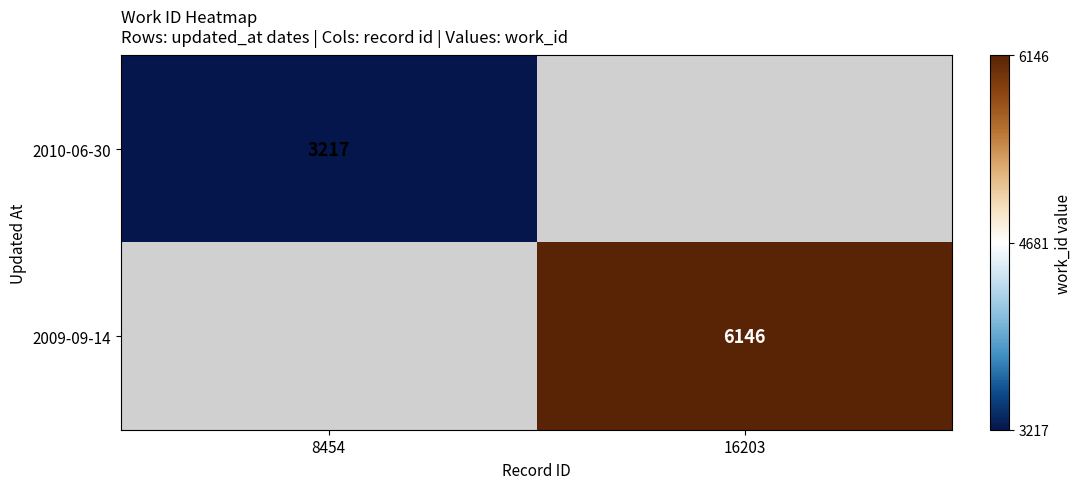

At how many categories does at least one series exceed 4606?

1